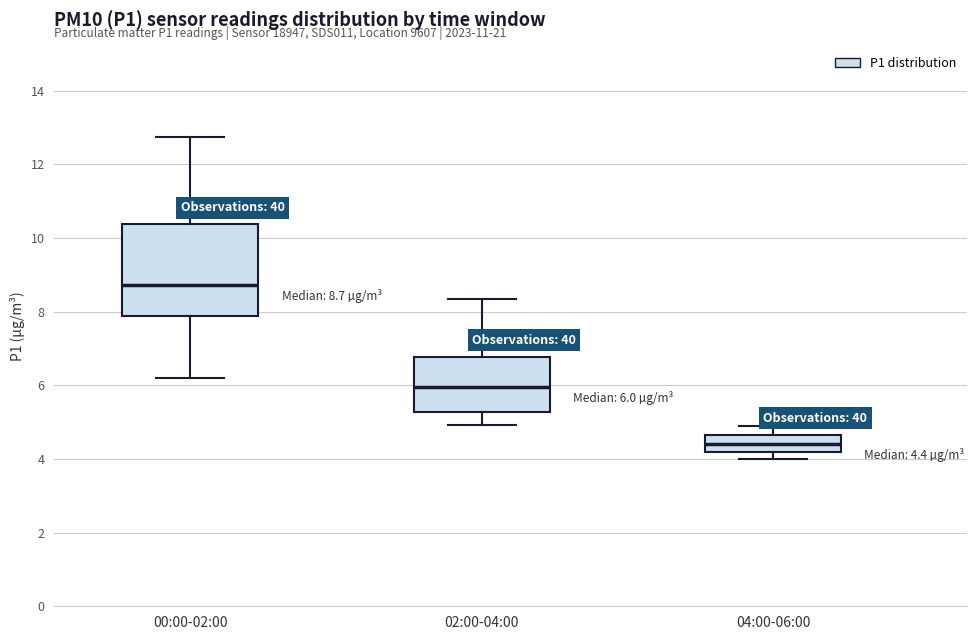

Which box has the highest median line?

00:00-02:00